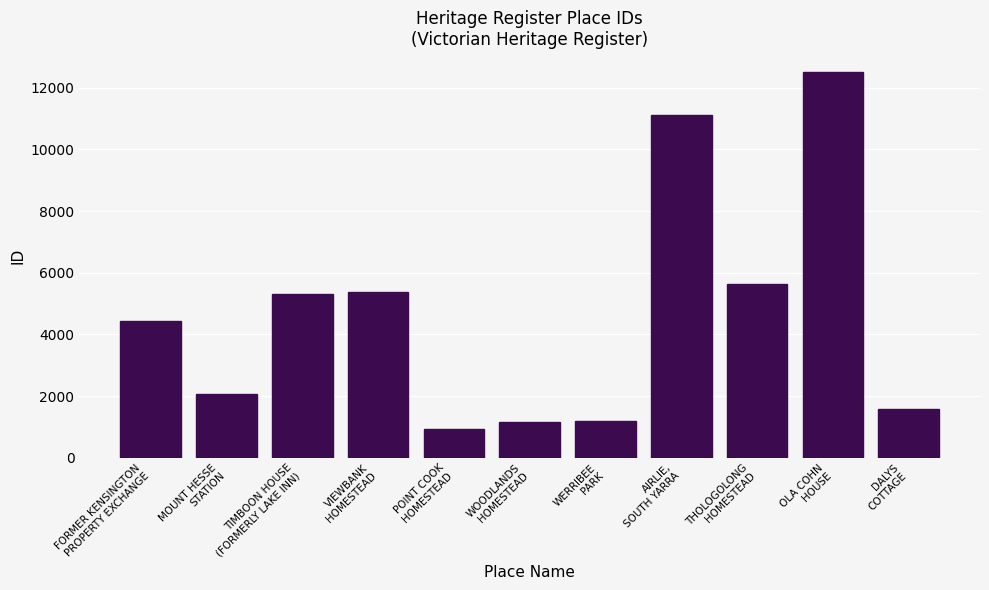

What is the average value?

4663